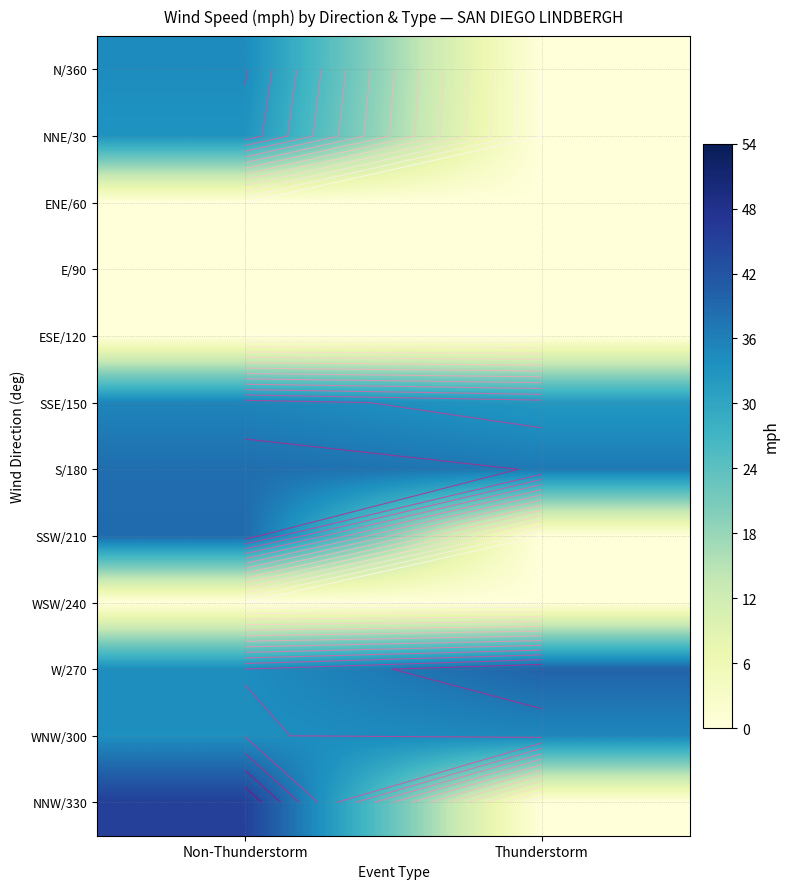

Is the value of ENE/60 at Non-Thunderstorm greater than the value of SSE/150 at Non-Thunderstorm?

No